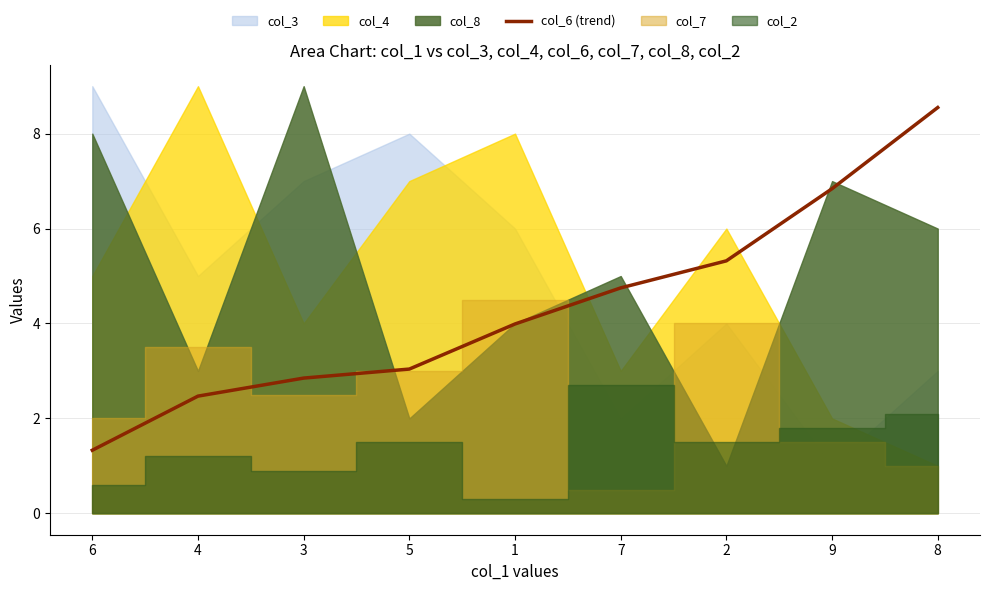

True or false: the data has more than 0 interior local peaks.

False